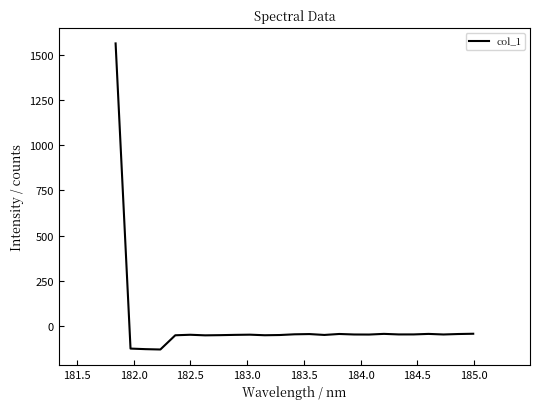

What is the difference between the maximum and minimum values?

1699.3